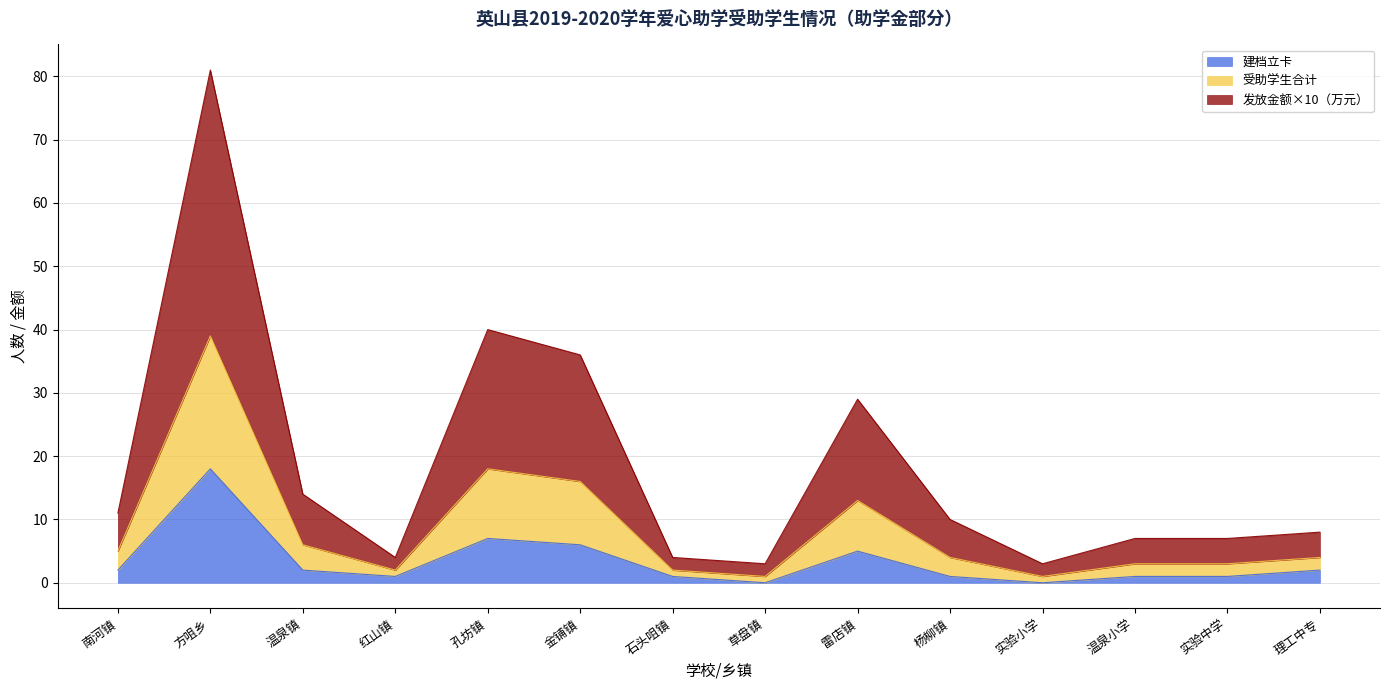

What is the label of the 3rd point from the right?

温泉小学